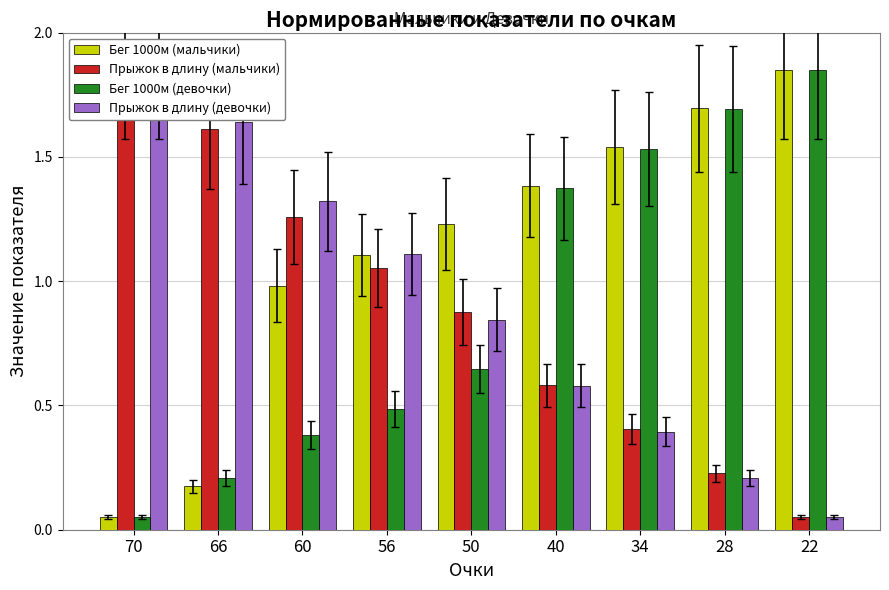

What is the highest value of the Бег 1000м (девочки) series?

1.9